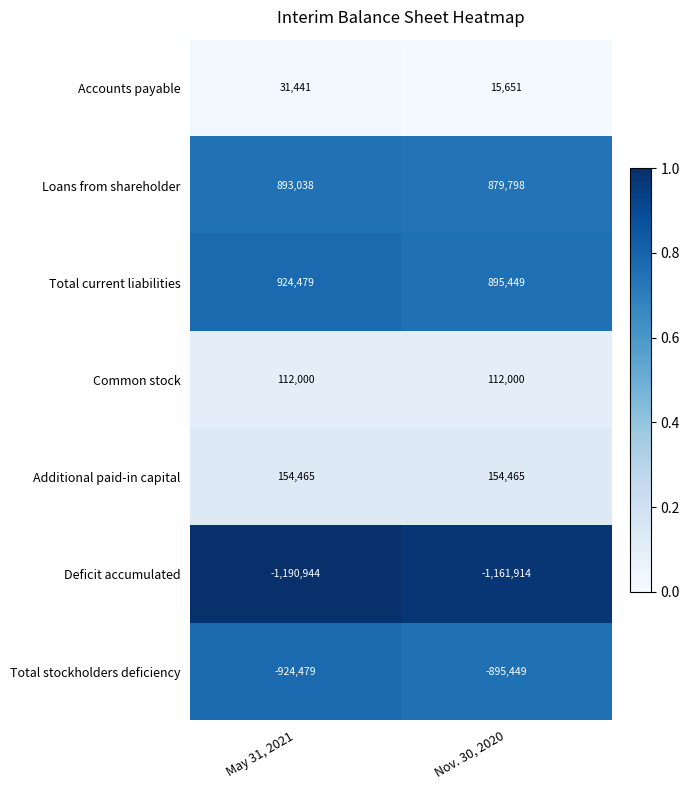

Which label corresponds to the largest value in the chart?

May 31, 2021